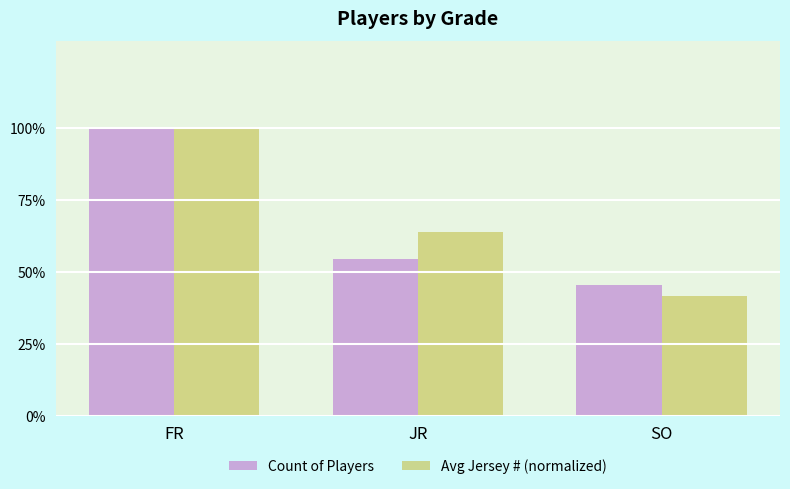

Which series has the widest spread of values?

Avg Jersey # (normalized)